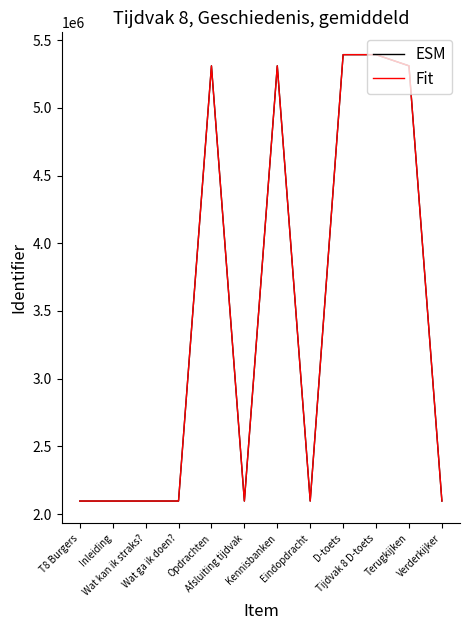

The value of ESM at Wat kan ik straks? is 2096371. True or false?

True